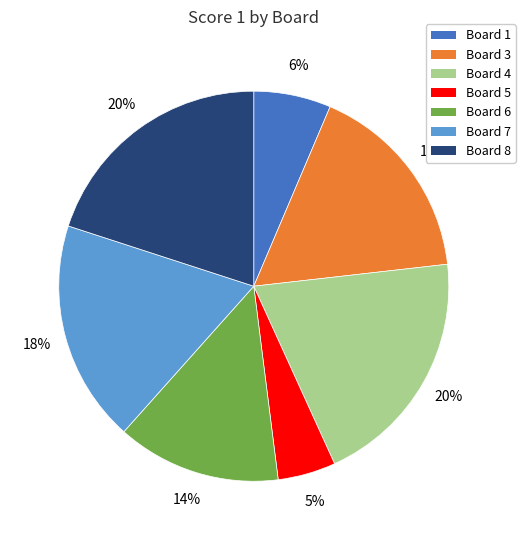

To the nearest percent, what is the difference between the largest and smallest slice percentages?

15%